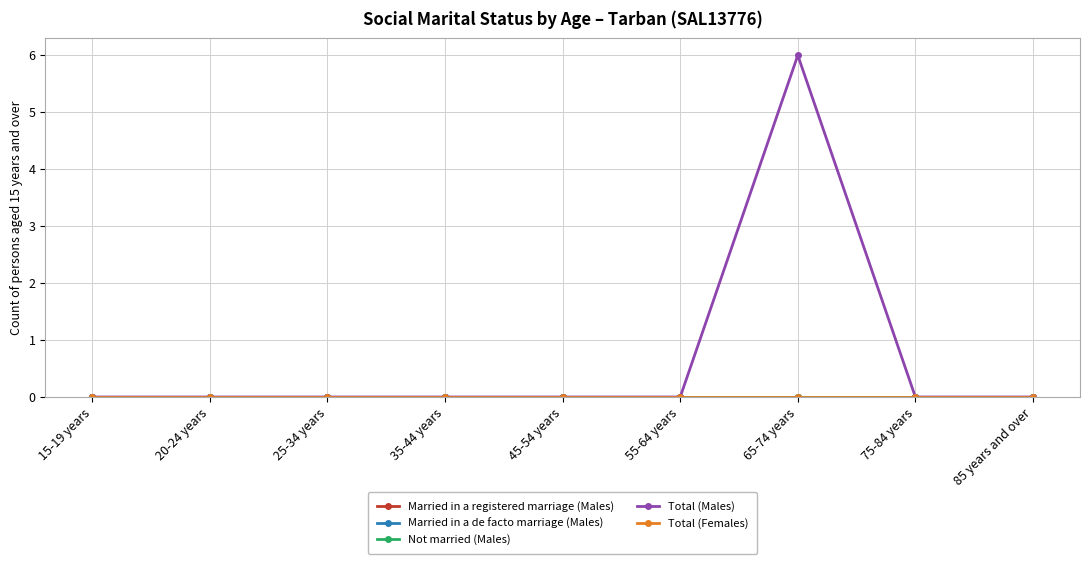

Does the chart have visible grid lines?

Yes